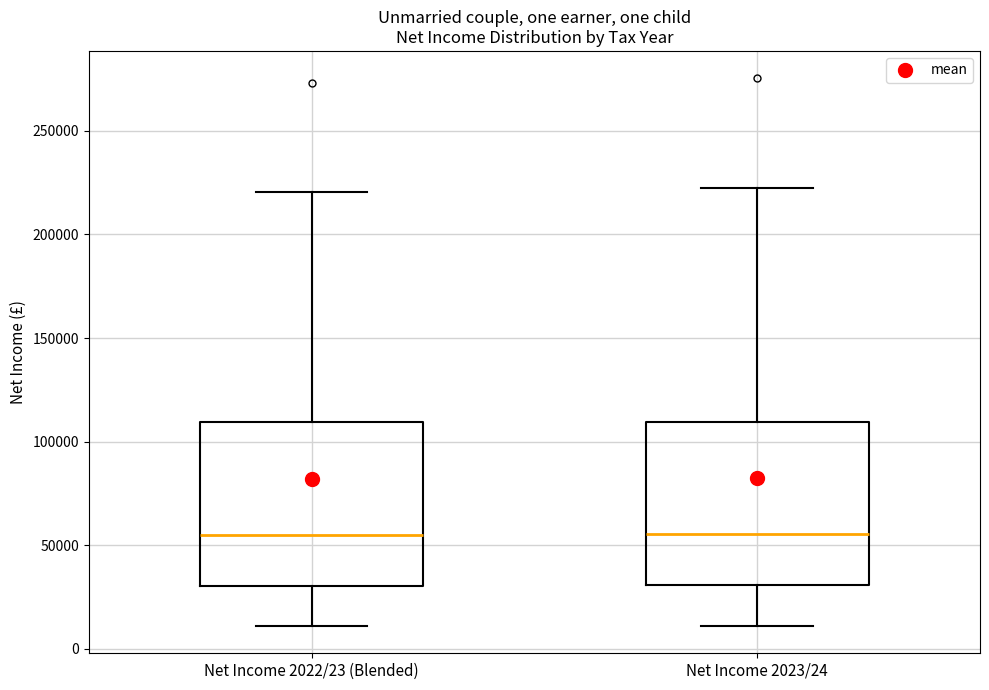

Reading left to right, read every box against the y-axis: the position of its median line, the range the box covers, and the ends of its whiskers. The values are not printed on the chart, so give them approximately, as read against the axis.

Net Income 2022/23 (Blended): median 55000, box 30000 to 110000, whiskers 10000 to 220000
Net Income 2023/24: median 55000, box 30000 to 110000, whiskers 10000 to 220000